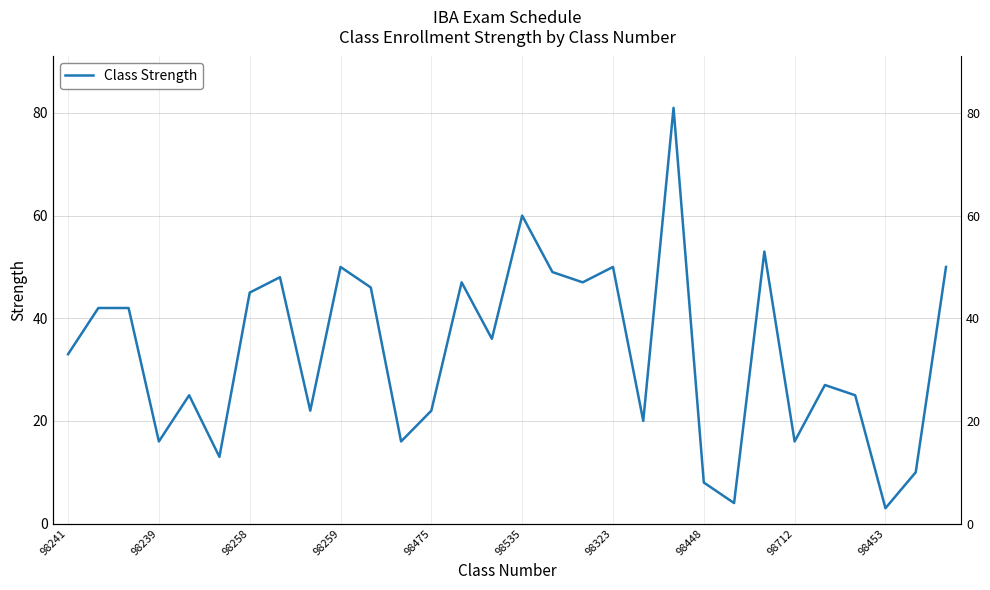

What is the maximum value shown in the chart?

81